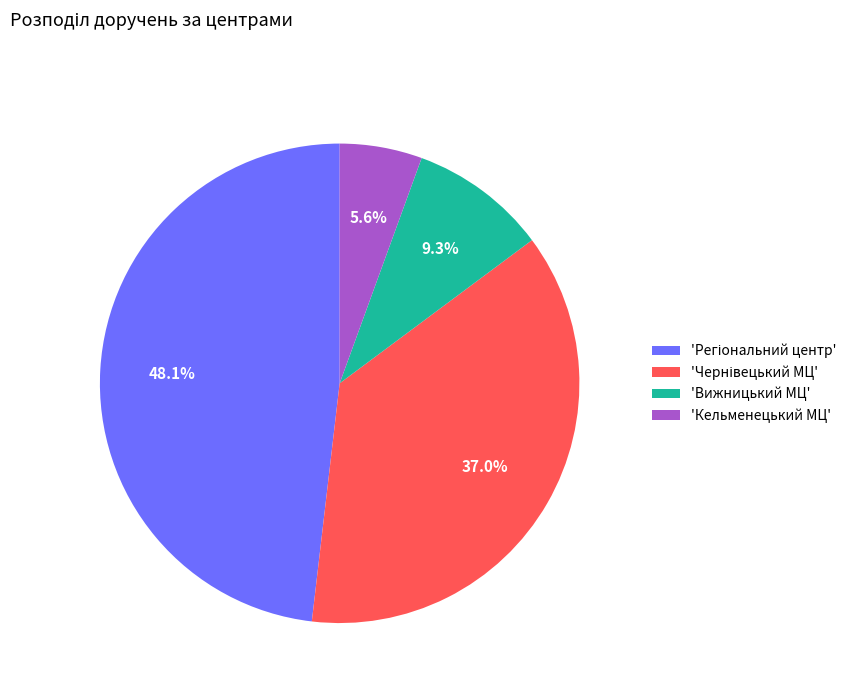

What percentage is NOT represented by 'Вижницький МЦ'?

90.7%